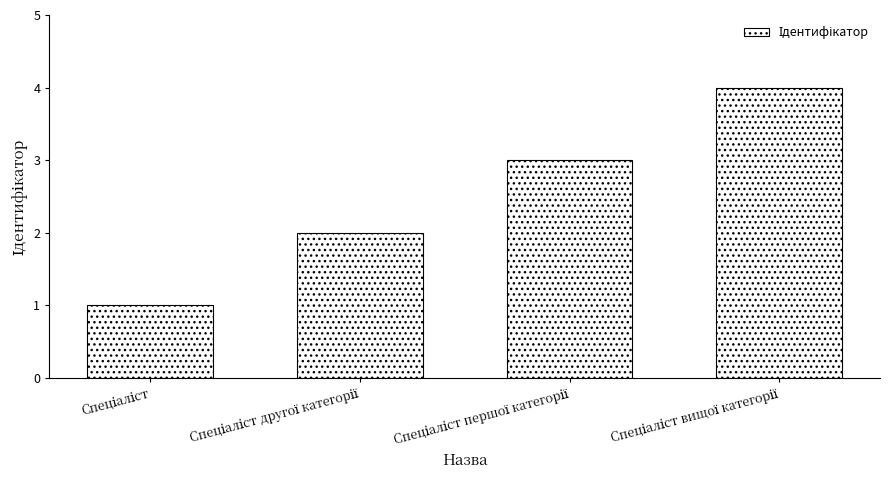

Count the values in the range 2 to 4.

3